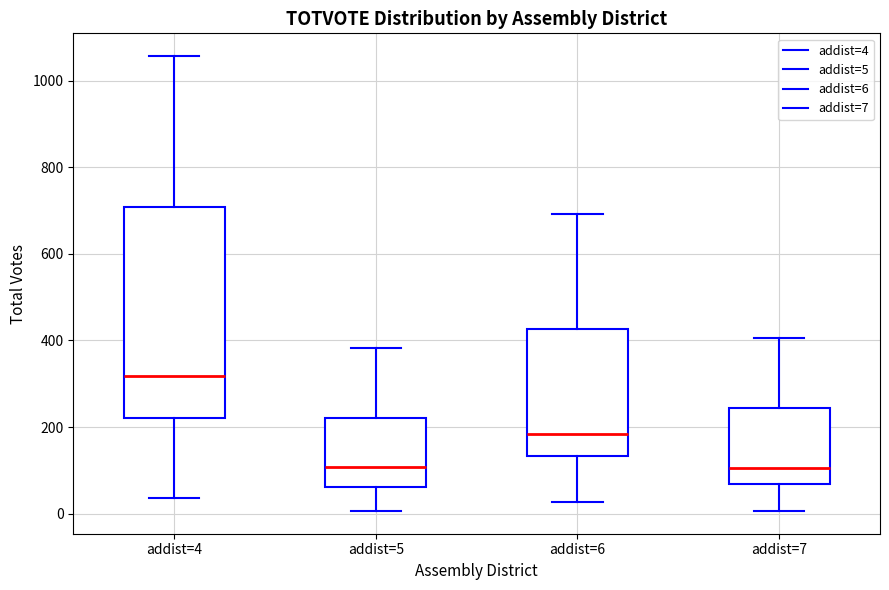

Reading left to right, transcribe this box plot: for each box, give where its median line is, the range the box spans, and where its two whiskers end, as read against the y-axis. The values are not printed on the chart, so give them approximately, as read against the axis.

addist=4: median 320, box 220 to 700, whiskers 40 to 1060
addist=5: median 100, box 60 to 220, whiskers 0 to 380
addist=6: median 180, box 140 to 420, whiskers 20 to 700
addist=7: median 100, box 60 to 240, whiskers 0 to 400